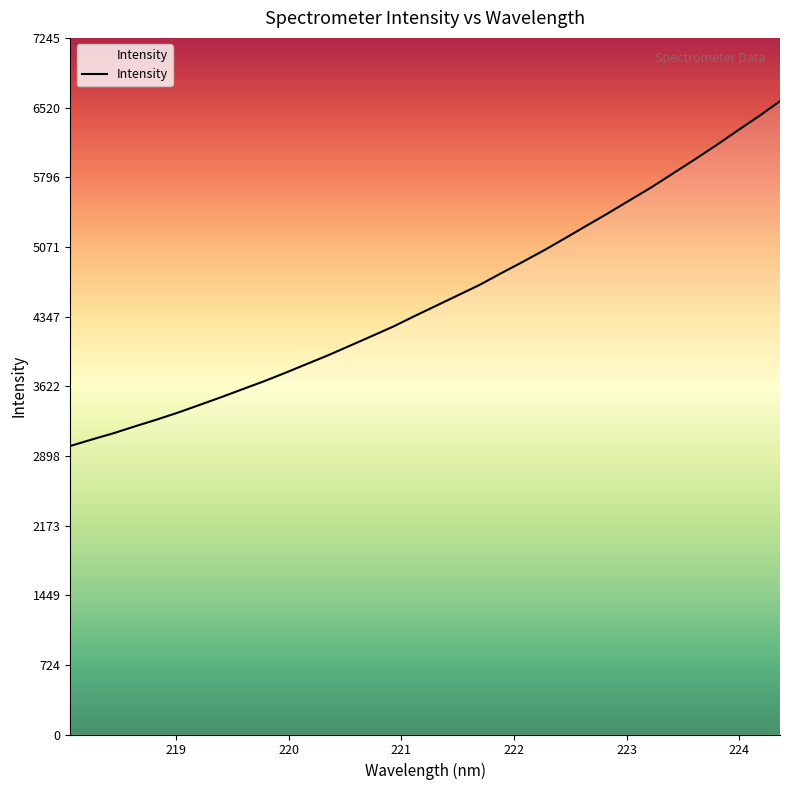

What is the difference between the maximum and minimum values?

3585.7